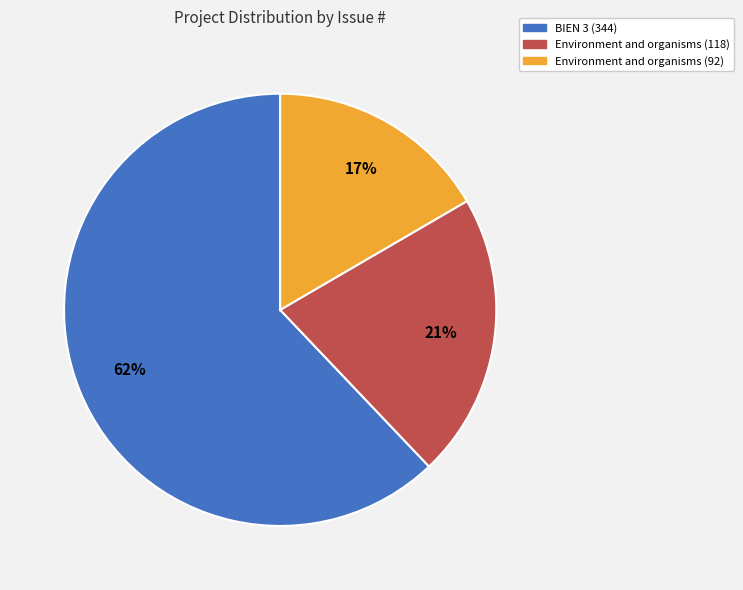

What is the smallest slice in the pie chart?

Environment and organisms (92)